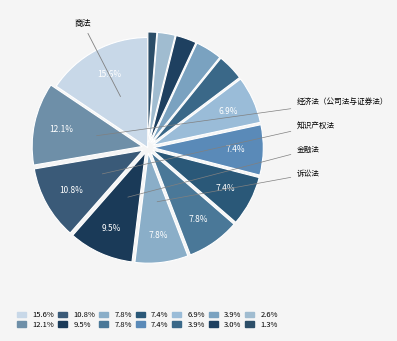

To the nearest percent, what is the difference between the largest and smallest slice percentages?

14%